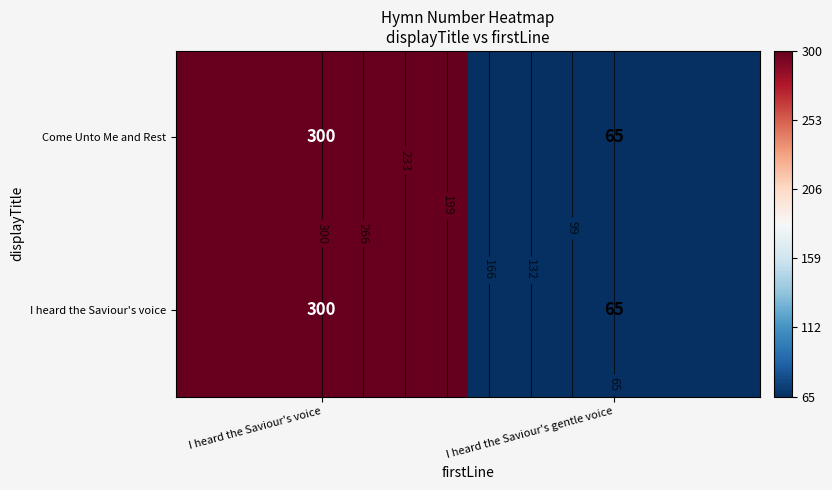

What is the total value across all series at I heard the Saviour's voice?

600